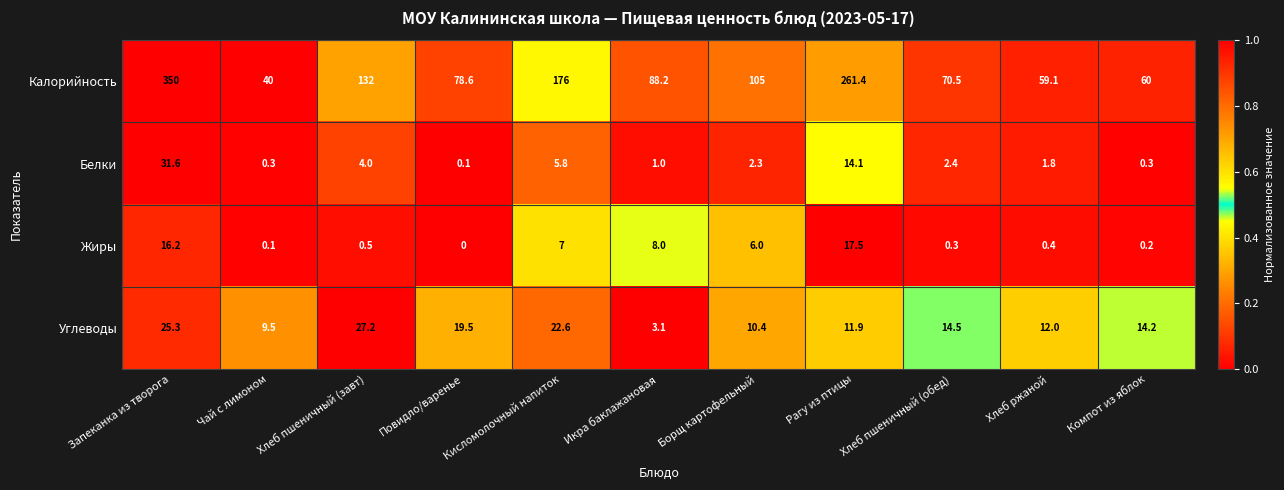

What is the average value of the Белки series?

5.8